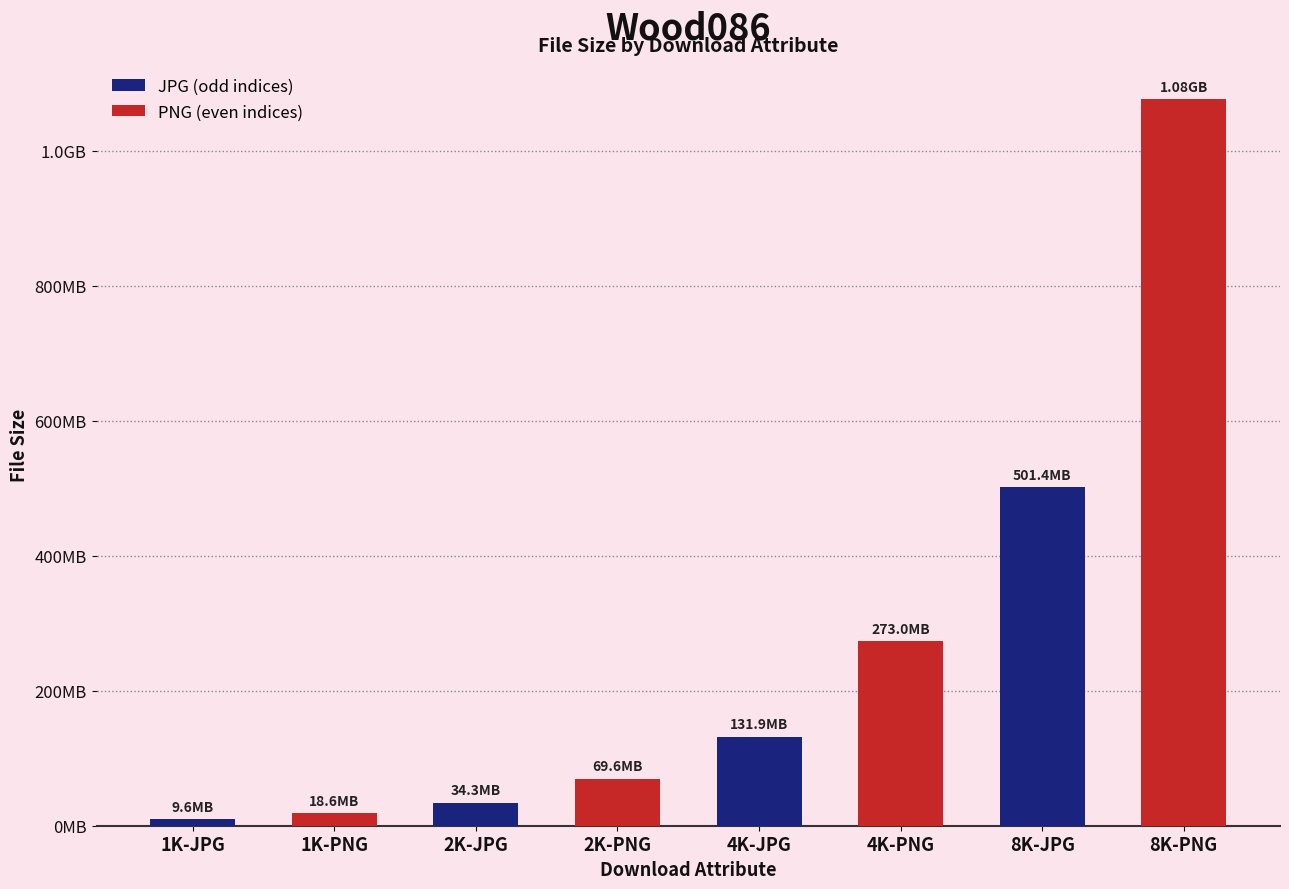

Is it true that the value at 4K-PNG is 360686197?

False